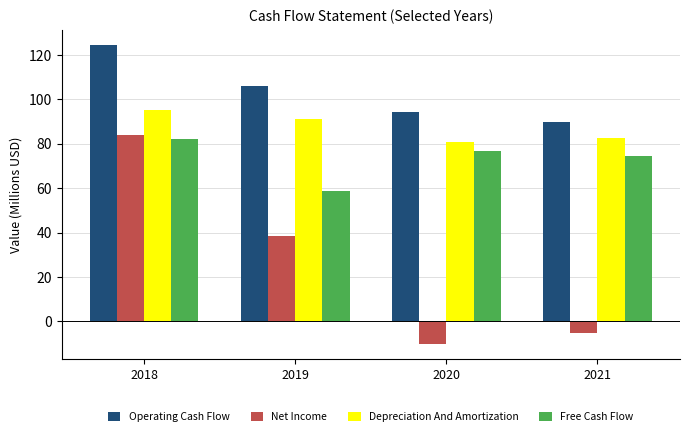

At which label is Operating Cash Flow closest to 107?

2019